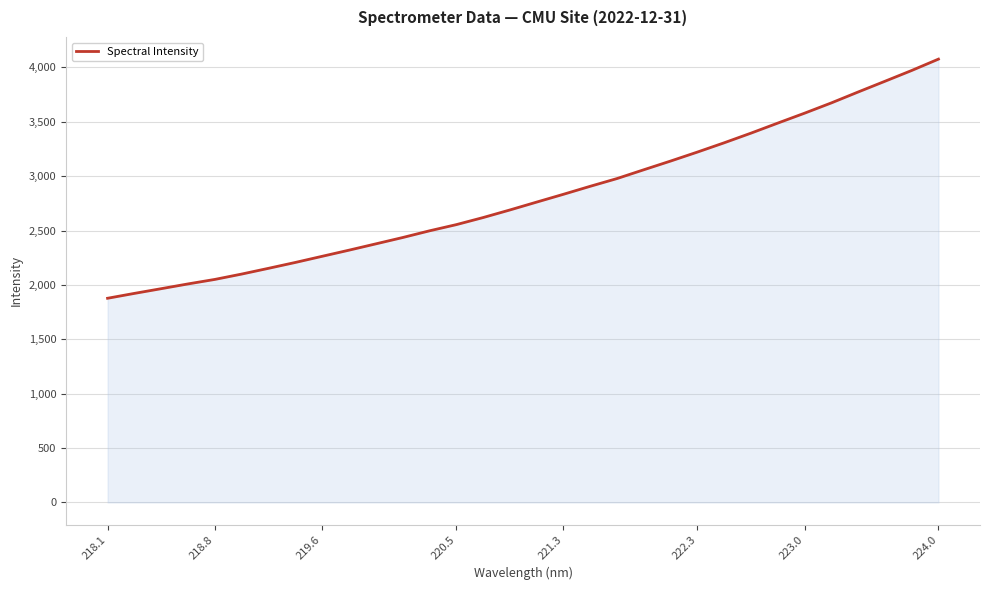

What is the difference between the maximum and second lowest values?

2154.2